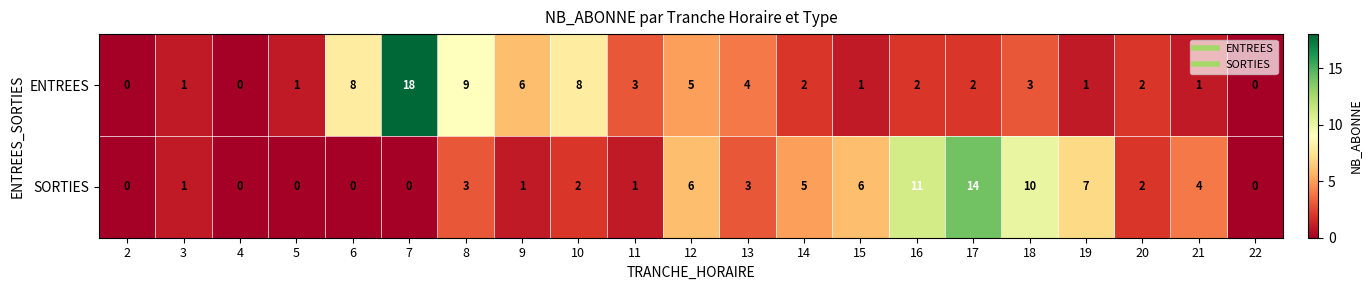

At which label does ENTREES first exceed 2?

6